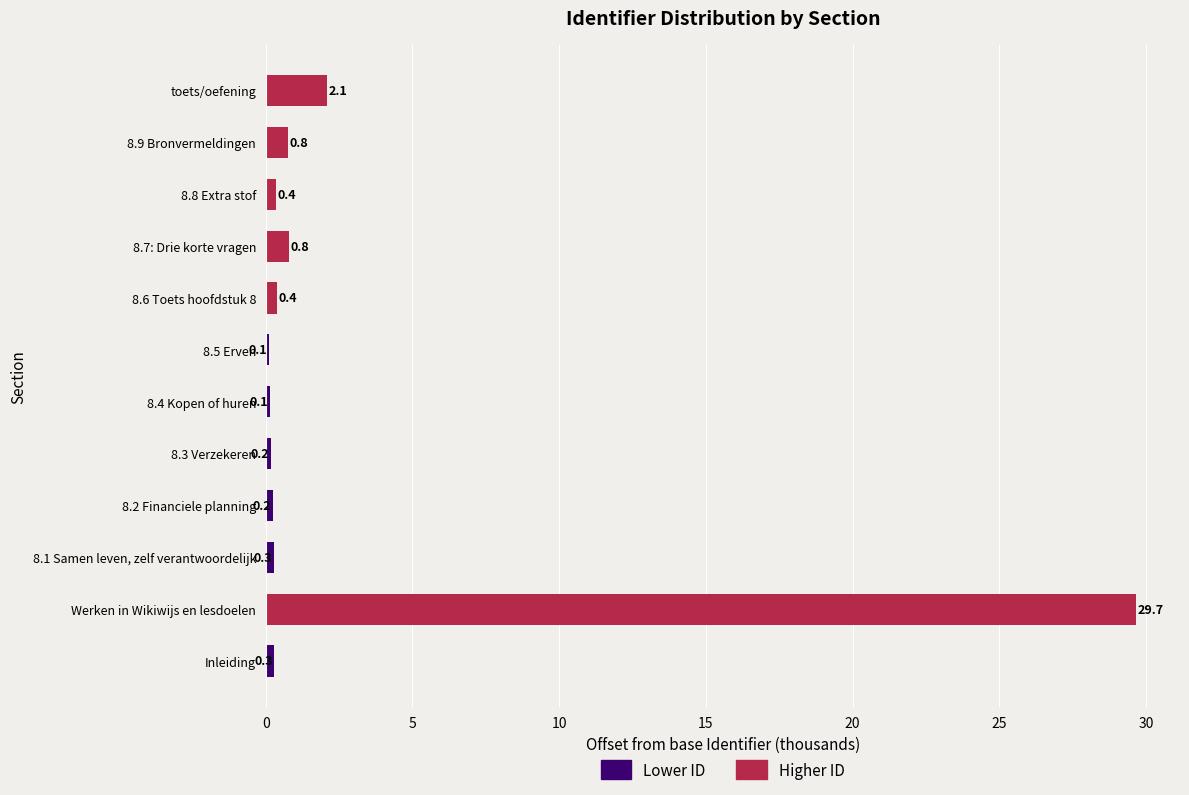

Where is Lower ID nearest to the value 0?

Werken in Wikiwijs en lesdoelen